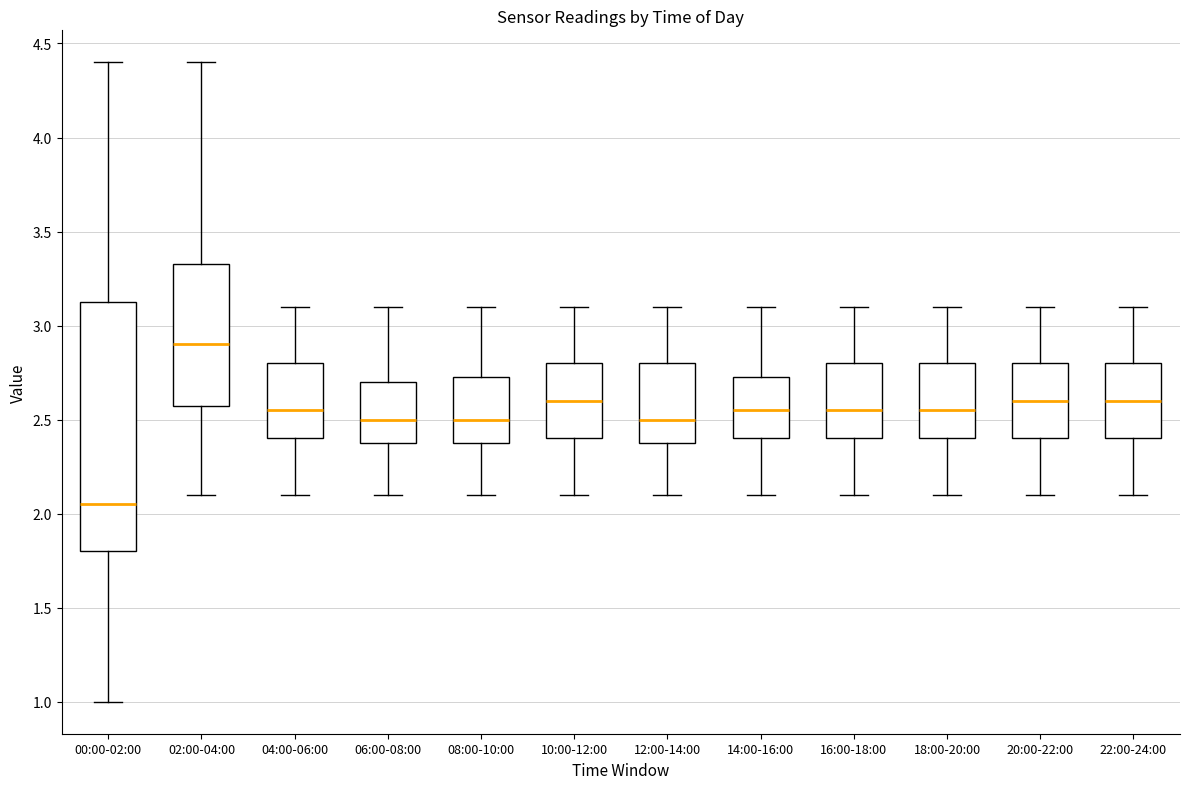

Reading left to right, read every box against the y-axis: the position of its median line, the range the box covers, and the ends of its whiskers. The values are not printed on the chart, so give them approximately, as read against the axis.

00:00-02:00: median 2.05, box 1.80 to 3.15, whiskers 1.00 to 4.40
02:00-04:00: median 2.90, box 2.60 to 3.35, whiskers 2.10 to 4.40
04:00-06:00: median 2.55, box 2.40 to 2.80, whiskers 2.10 to 3.10
06:00-08:00: median 2.50, box 2.40 to 2.70, whiskers 2.10 to 3.10
08:00-10:00: median 2.50, box 2.40 to 2.75, whiskers 2.10 to 3.10
10:00-12:00: median 2.60, box 2.40 to 2.80, whiskers 2.10 to 3.10
12:00-14:00: median 2.50, box 2.40 to 2.80, whiskers 2.10 to 3.10
14:00-16:00: median 2.55, box 2.40 to 2.75, whiskers 2.10 to 3.10
16:00-18:00: median 2.55, box 2.40 to 2.80, whiskers 2.10 to 3.10
18:00-20:00: median 2.55, box 2.40 to 2.80, whiskers 2.10 to 3.10
20:00-22:00: median 2.60, box 2.40 to 2.80, whiskers 2.10 to 3.10
22:00-24:00: median 2.60, box 2.40 to 2.80, whiskers 2.10 to 3.10